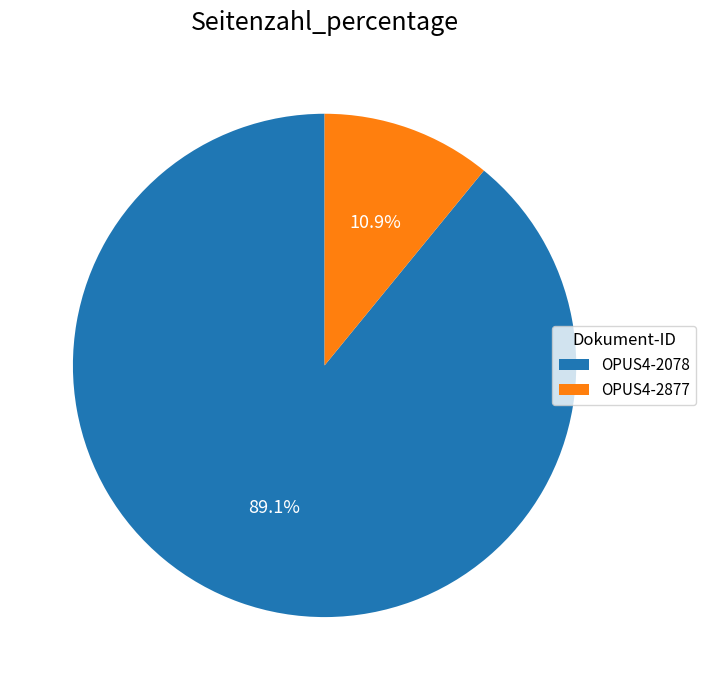

Does OPUS4-2078 represent more than half of the total?

Yes